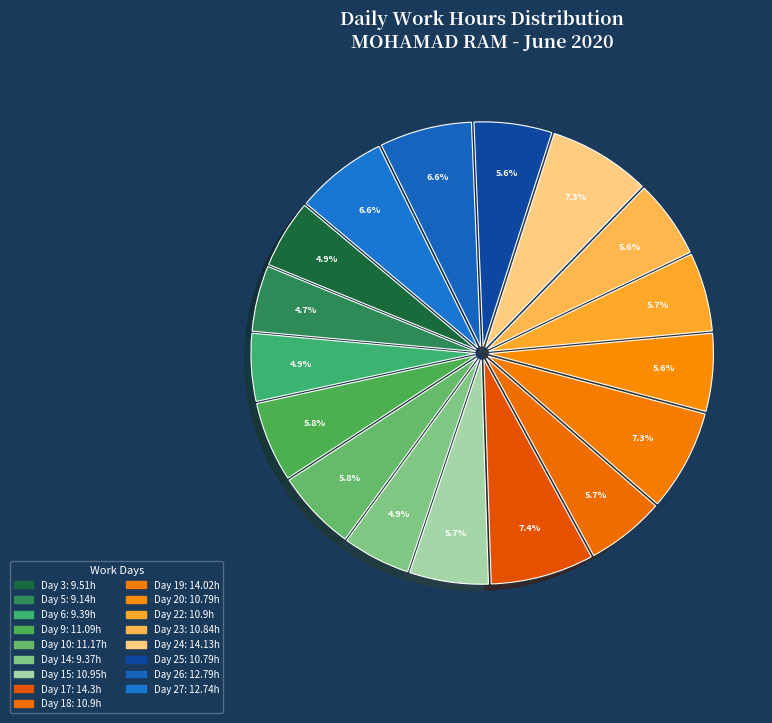

Is it true that Day 22 is 6% of the pie?

True